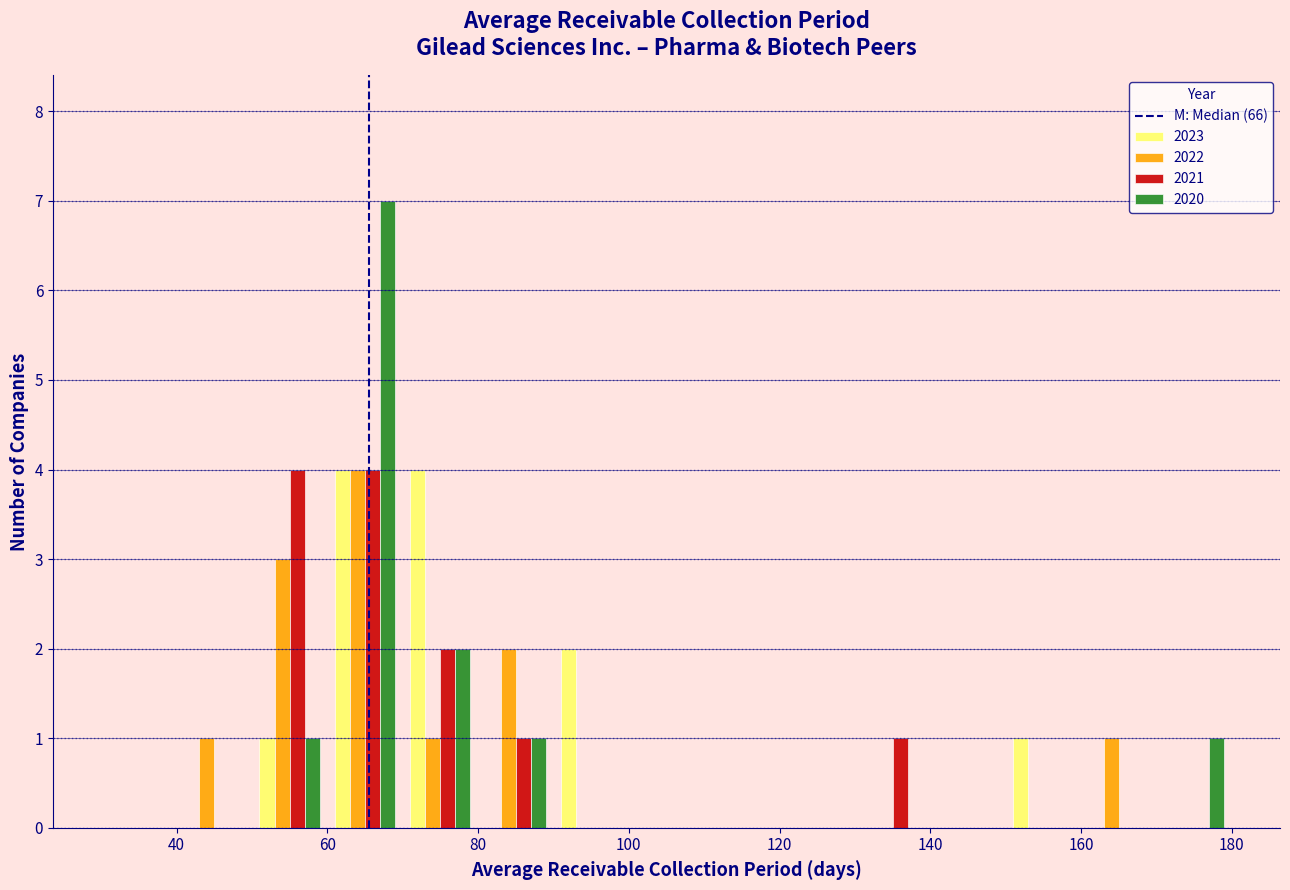

Reading left to right, list every range on the x-axis with the height of the bar of each series over it. The values are not printed on the chart, so give them approximately, as read against the axis.

30 to 40: 2023=0	2022=0	2021=0	2020=0
40 to 50: 2023=0	2022=1	2021=0	2020=0
50 to 60: 2023=1	2022=3	2021=4	2020=1
60 to 70: 2023=4	2022=4	2021=4	2020=7
70 to 80: 2023=4	2022=1	2021=2	2020=2
80 to 90: 2023=0	2022=2	2021=1	2020=1
90 to 100: 2023=2	2022=0	2021=0	2020=0
100 to 110: 2023=0	2022=0	2021=0	2020=0
110 to 120: 2023=0	2022=0	2021=0	2020=0
120 to 130: 2023=0	2022=0	2021=0	2020=0
130 to 140: 2023=0	2022=0	2021=1	2020=0
140 to 150: 2023=0	2022=0	2021=0	2020=0
150 to 160: 2023=1	2022=0	2021=0	2020=0
160 to 170: 2023=0	2022=1	2021=0	2020=0
170 to 180: 2023=0	2022=0	2021=0	2020=1